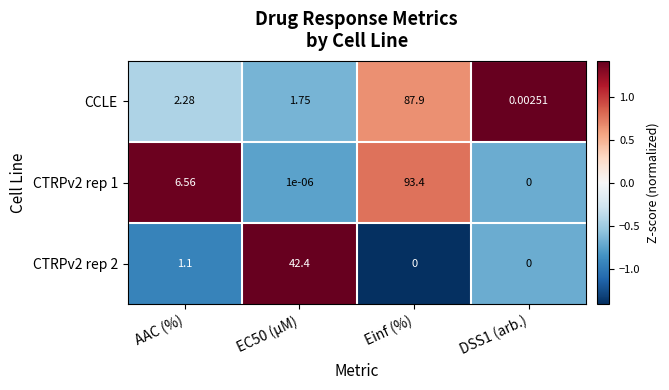

Which label corresponds to the largest value in the chart?

Einf (%)